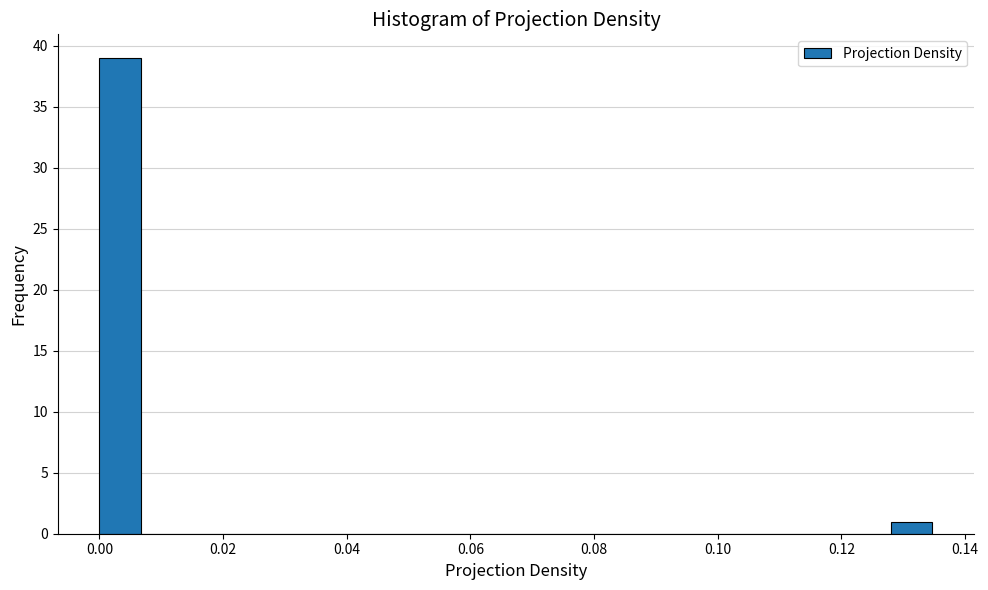

Read against the x-axis, roughly where is the centre of the tallest bar?

0.004